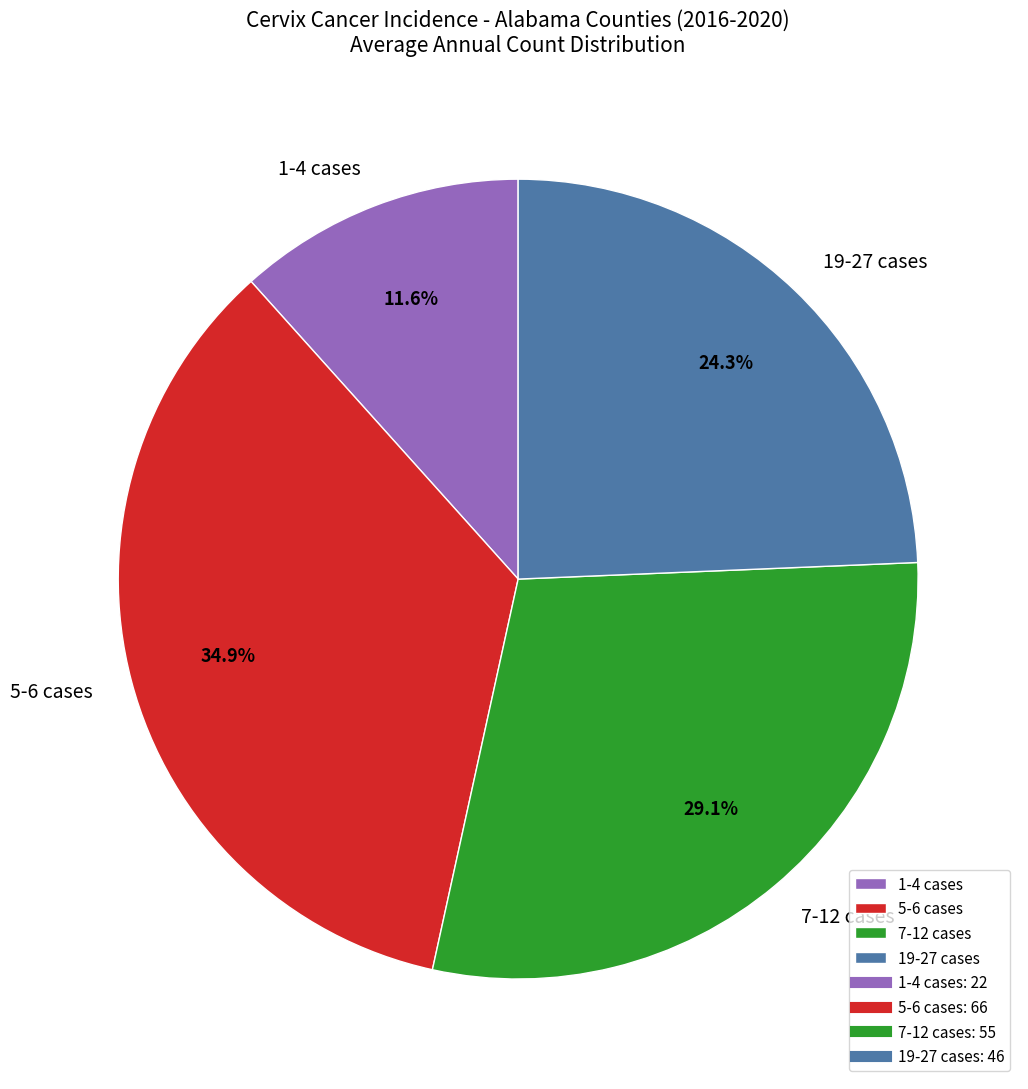

Does any single category account for the majority?

No